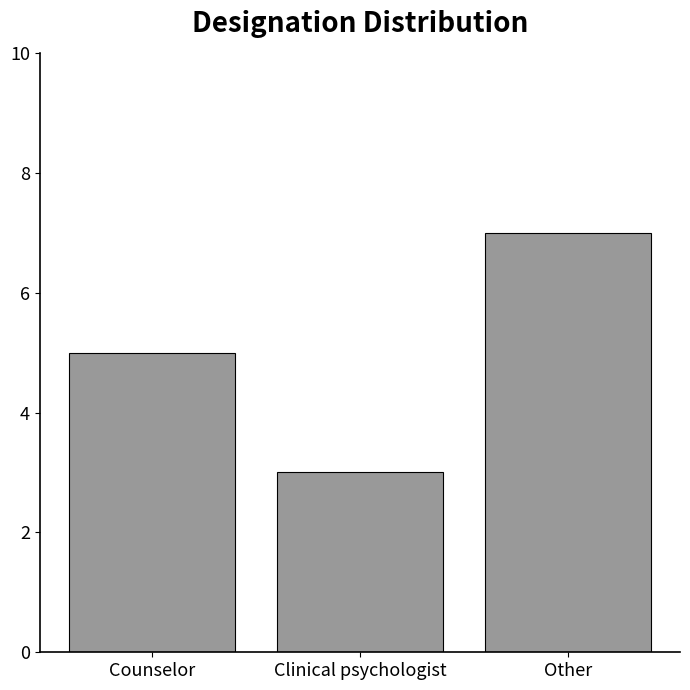

How many values are below 5?

1